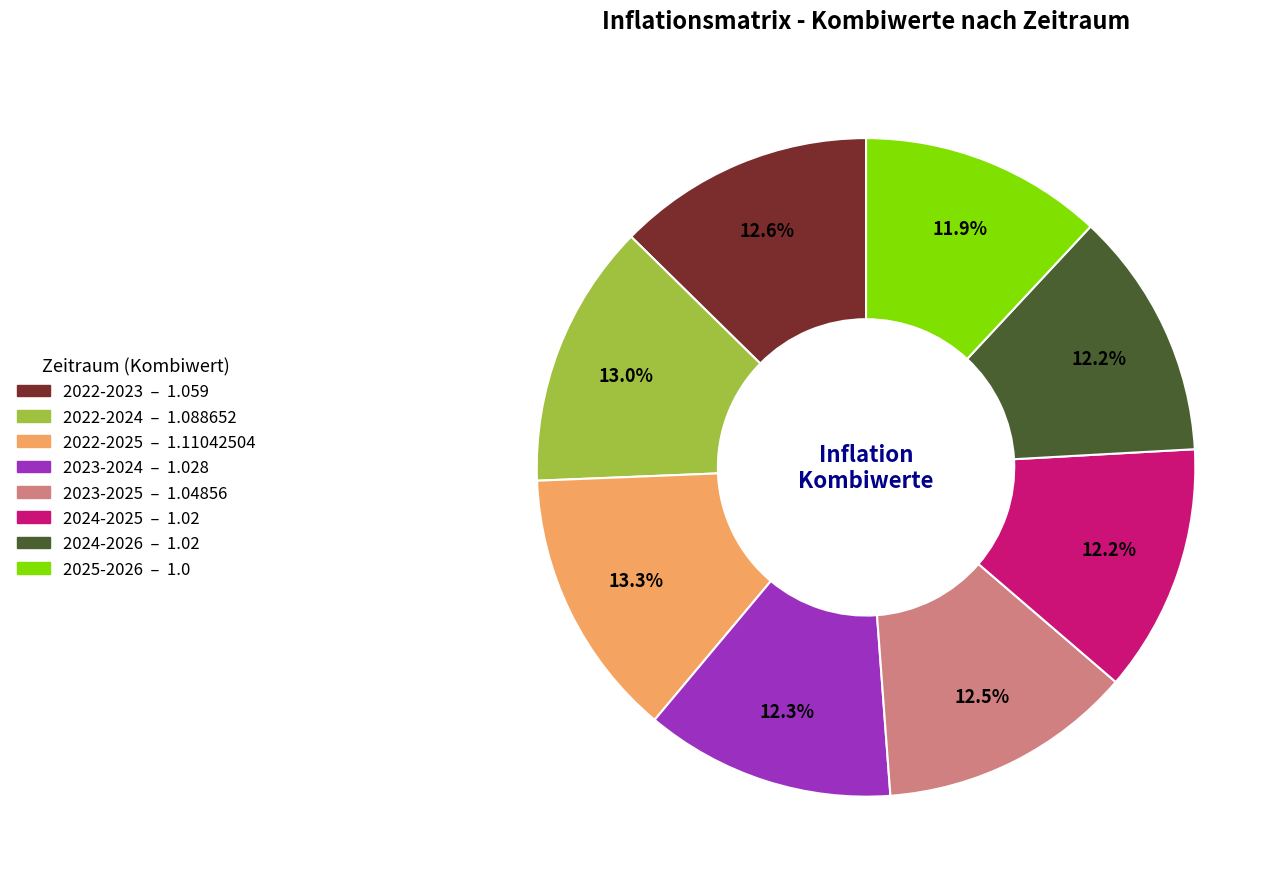

Does 2022-2025 account for over 50% of the chart?

No